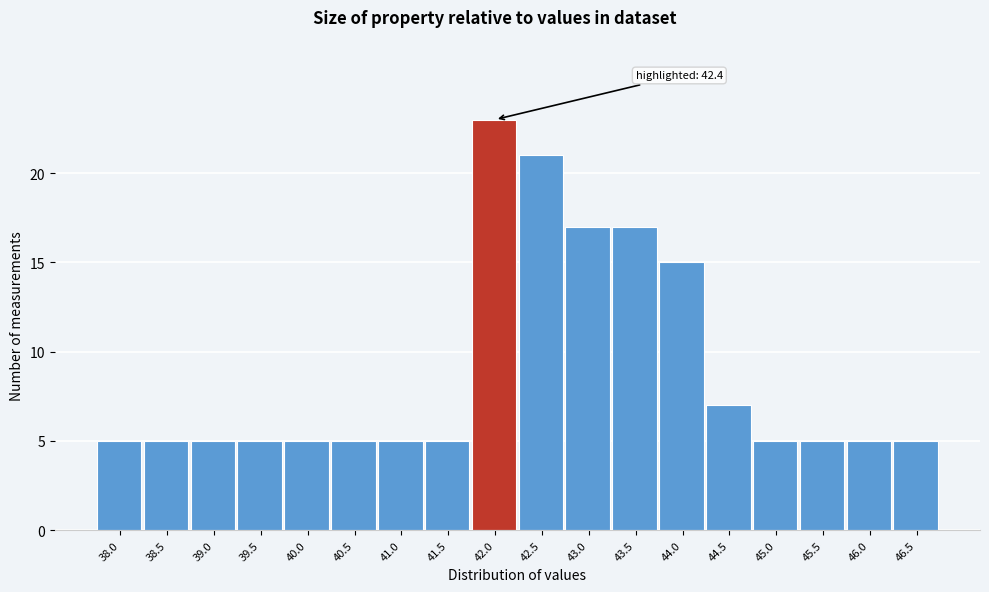

Reading right to left, what are all the values shown in this chart?

46.5=5	46.0=5	45.5=5	45.0=5	44.5=7	44.0=15	43.5=17	43.0=17	42.5=21	42.0=23	41.5=5	41.0=5	40.5=5	40.0=5	39.5=5	39.0=5	38.5=5	38.0=5